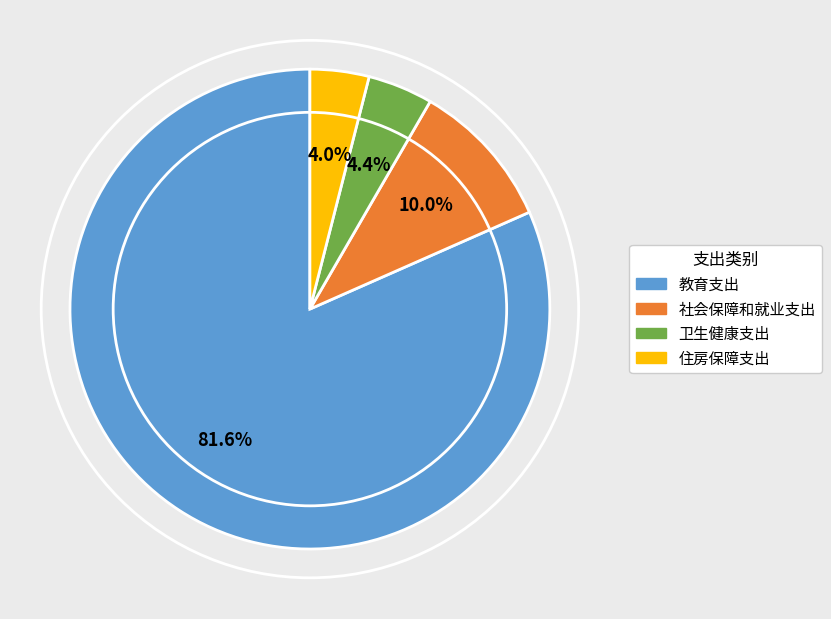

How many segments does this pie chart have?

4